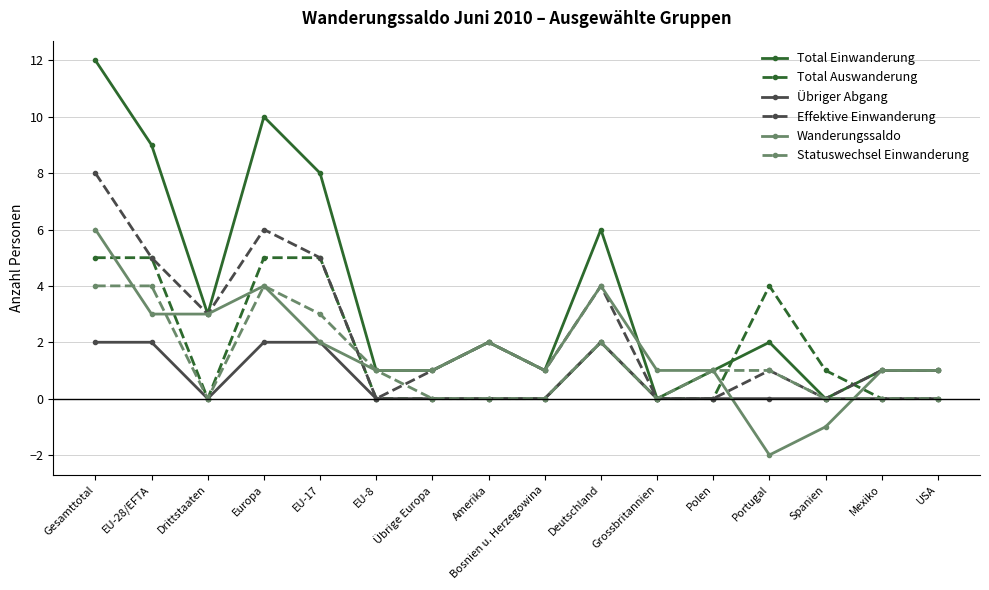

Which category has the lowest value across all series?

Portugal